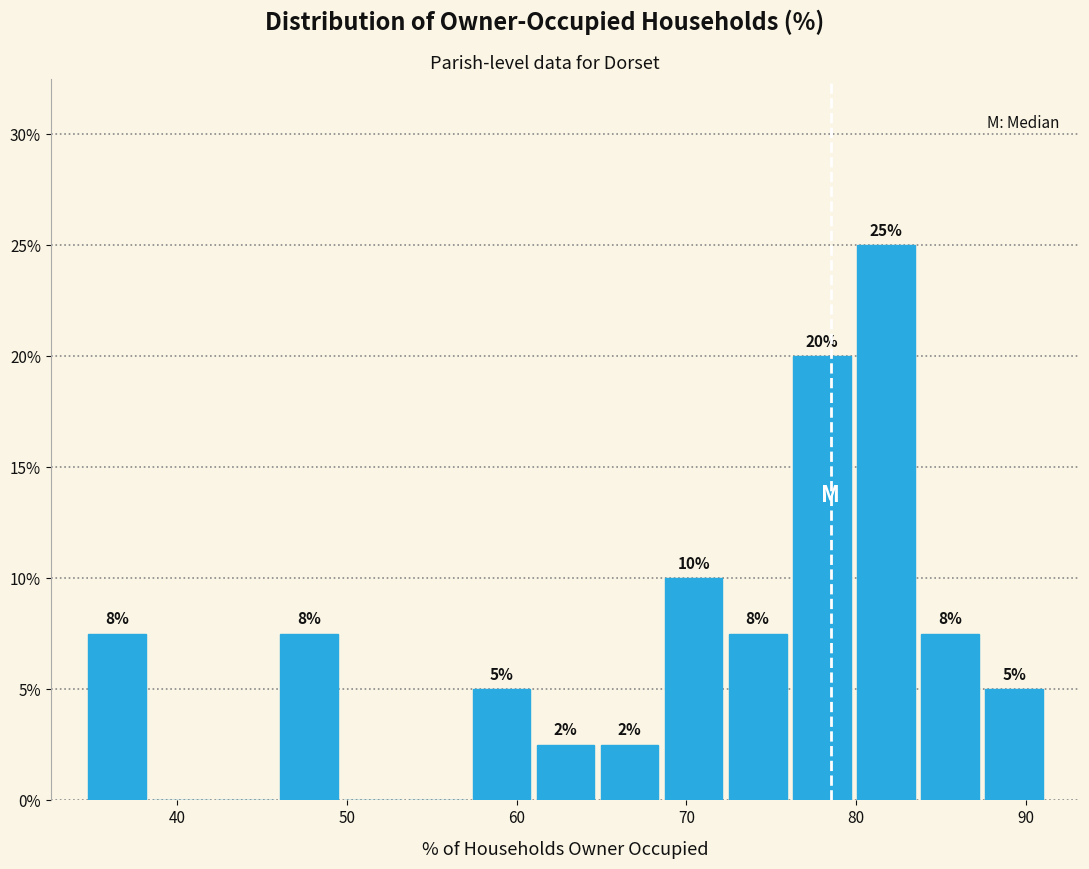

Around what value on the x-axis is the tallest bar? Give the approximate position of its centre, as read against the axis.

82